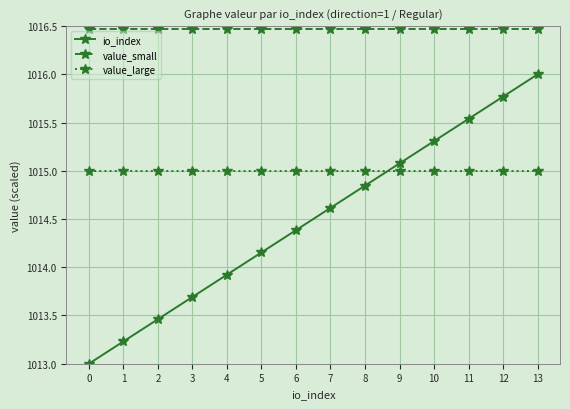

True or false: value_large has a value of 285.4 at 2.

False